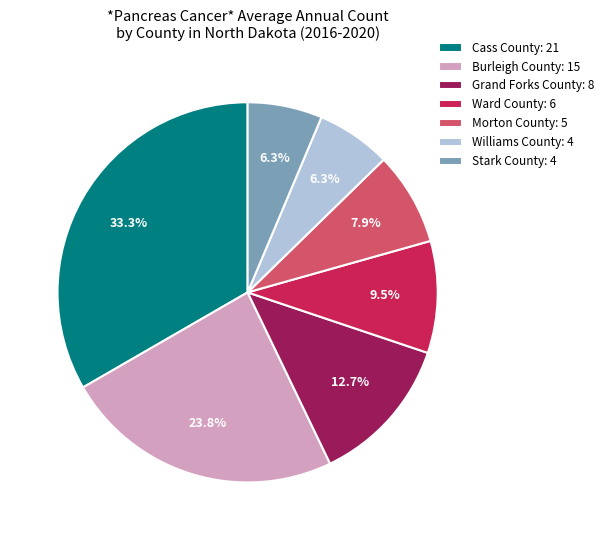

Do Ward County and Burleigh County together represent more than half of the pie?

No